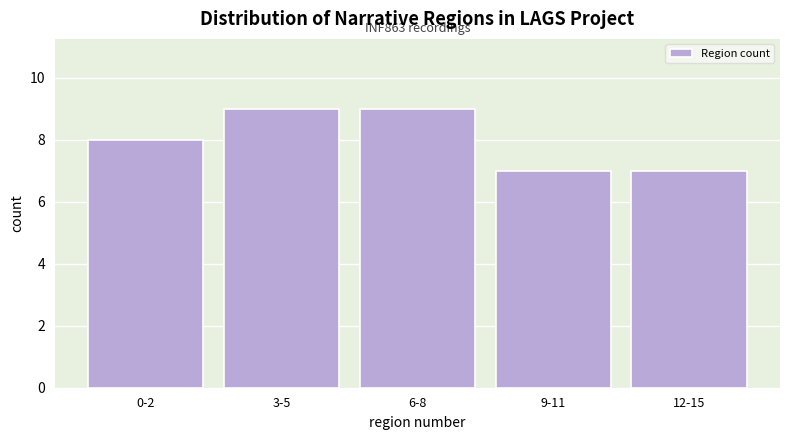

Reading left to right, what are all the values shown in this chart?

0-2=8	3-5=9	6-8=9	9-11=7	12-15=7